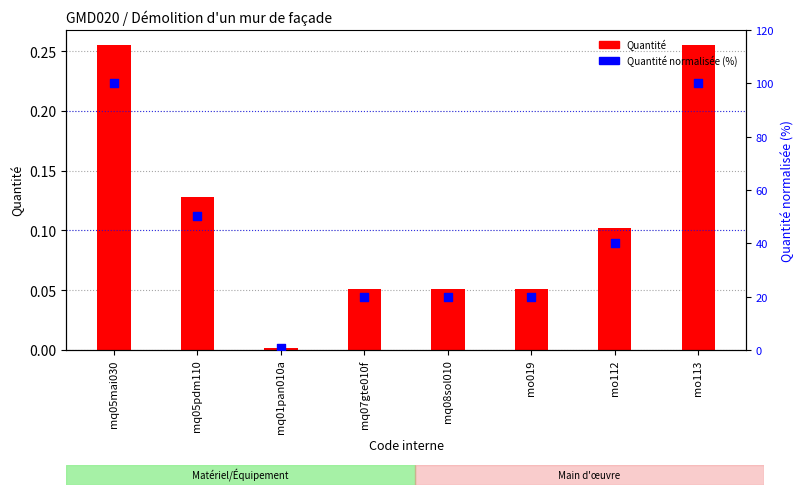

Which series has the largest total across all categories?

Quantité normalisée (%)